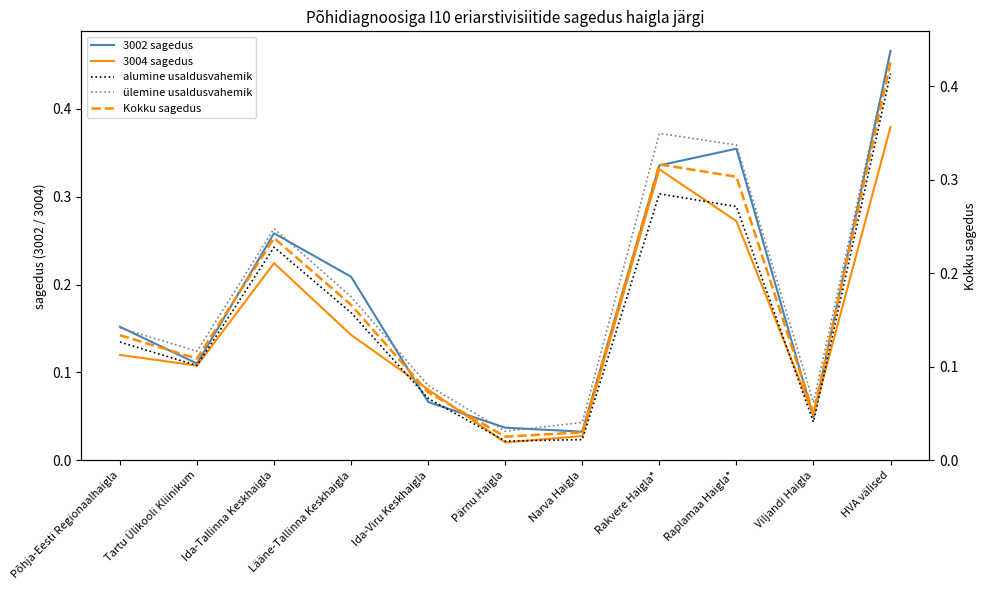

True or false: 3004 sagedus has a value of 0.1 at Viljandi Haigla.

True